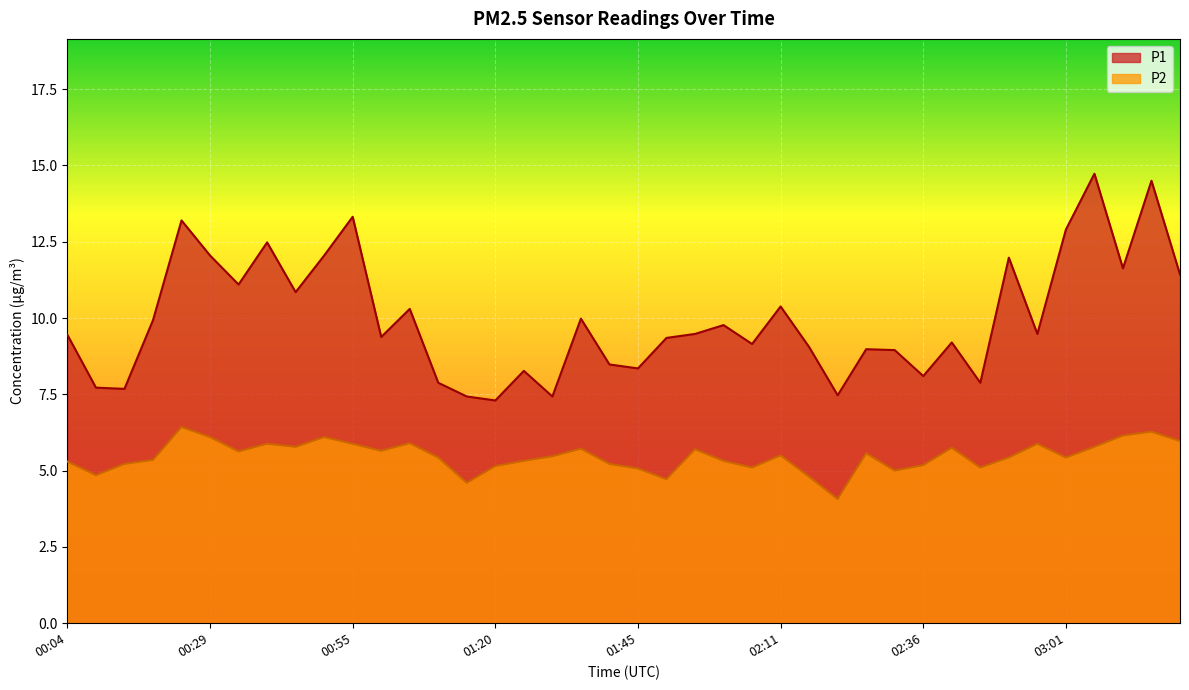

True or false: P2 and P1 cross at least once.

False